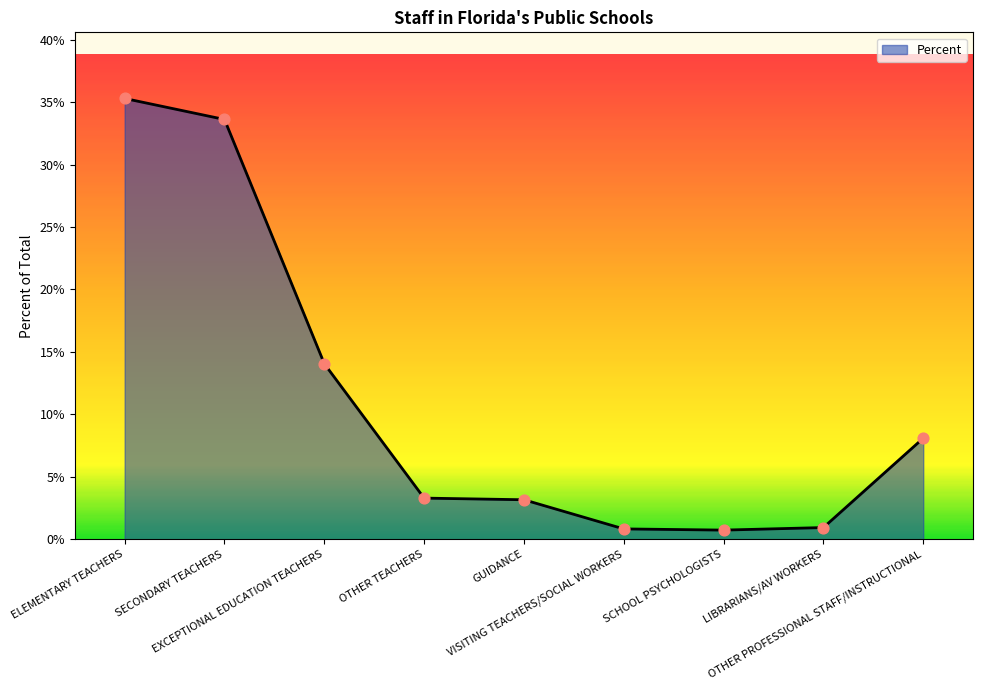

Which has a higher value, GUIDANCE or OTHER TEACHERS?

OTHER TEACHERS